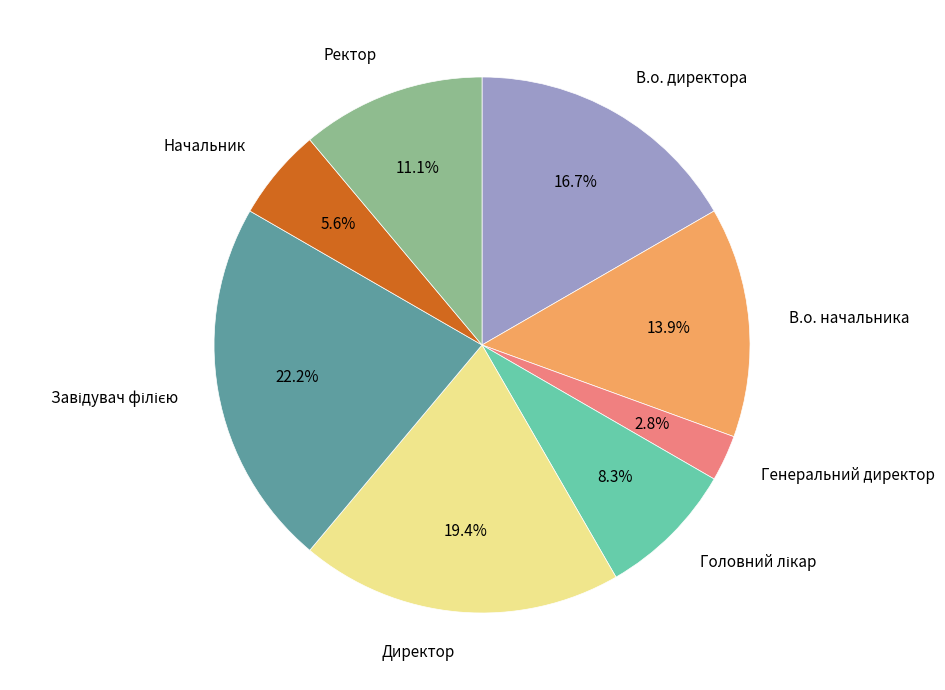

Approximately how many times larger is the value at Генеральний директор compared to Директор?

0.1